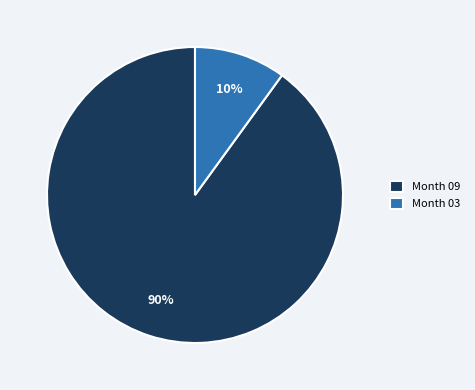

Between Month 03 and Month 09, which is larger?

Month 09